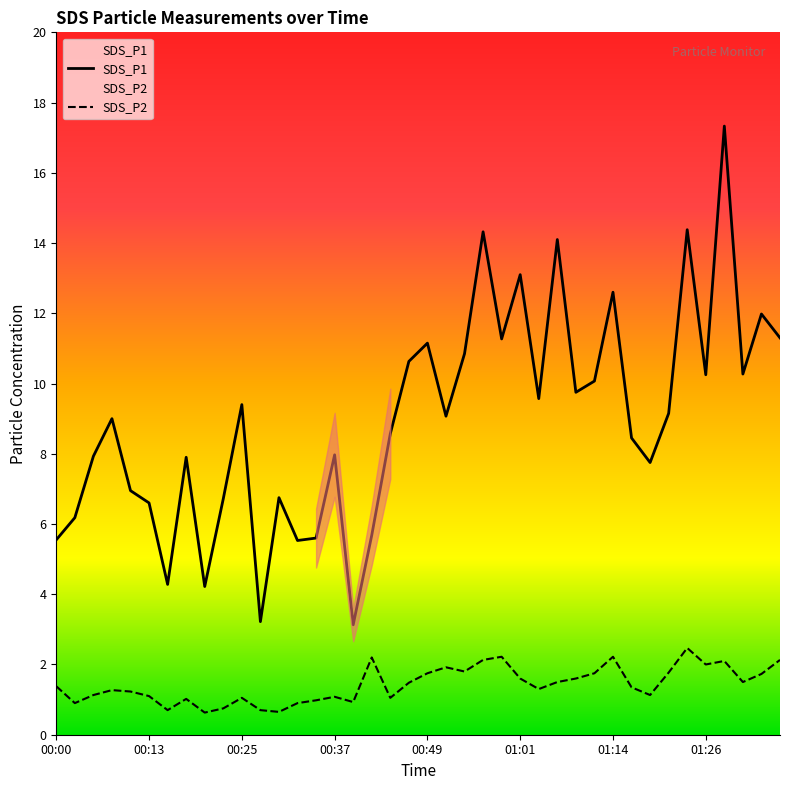

What is the lowest value of the SDS_P1 series?

3.1